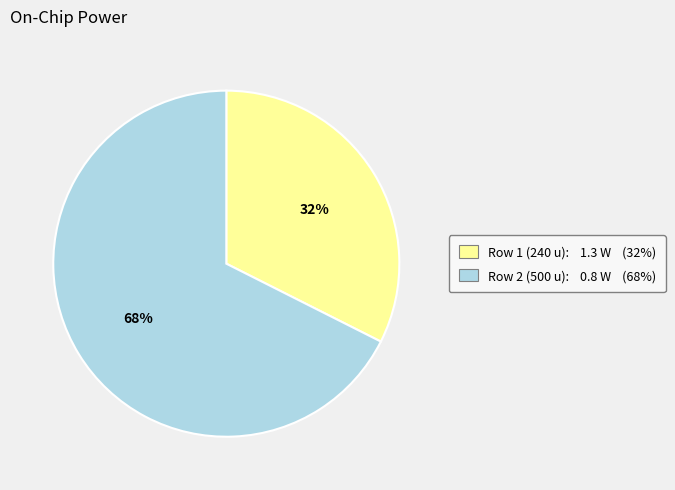

Is there any slice that represents more than half of the pie?

Yes